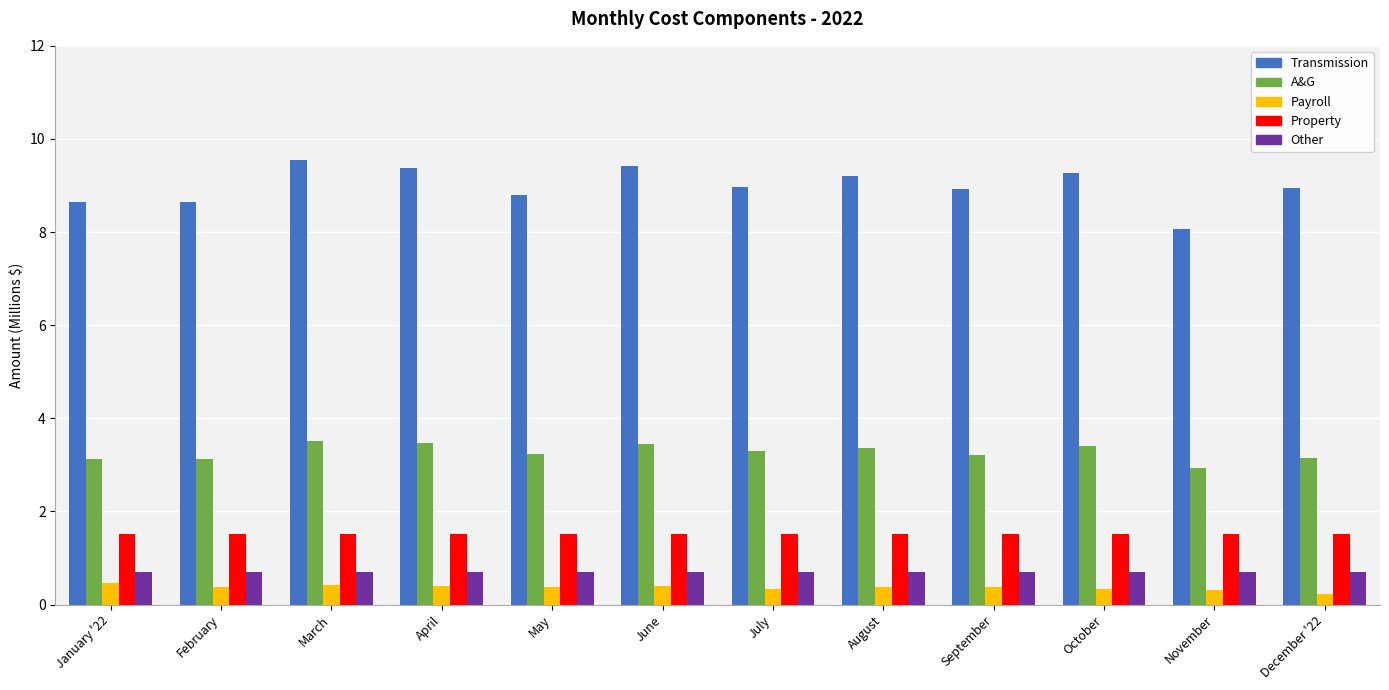

Does the chart contain stacked bars?

No